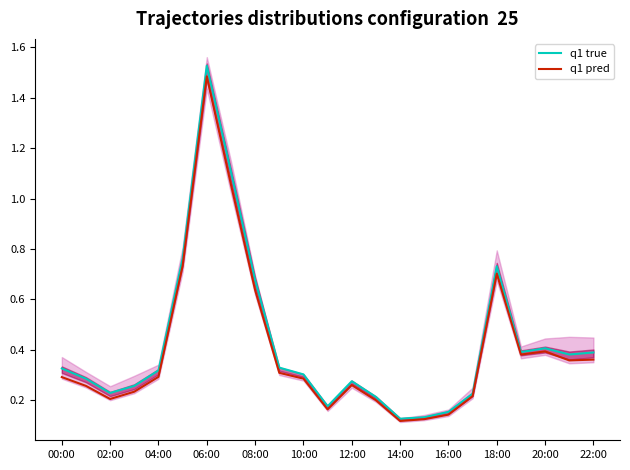

Is the value of q1 true at 04:00 greater than the value of q1 pred at 12:00?

Yes